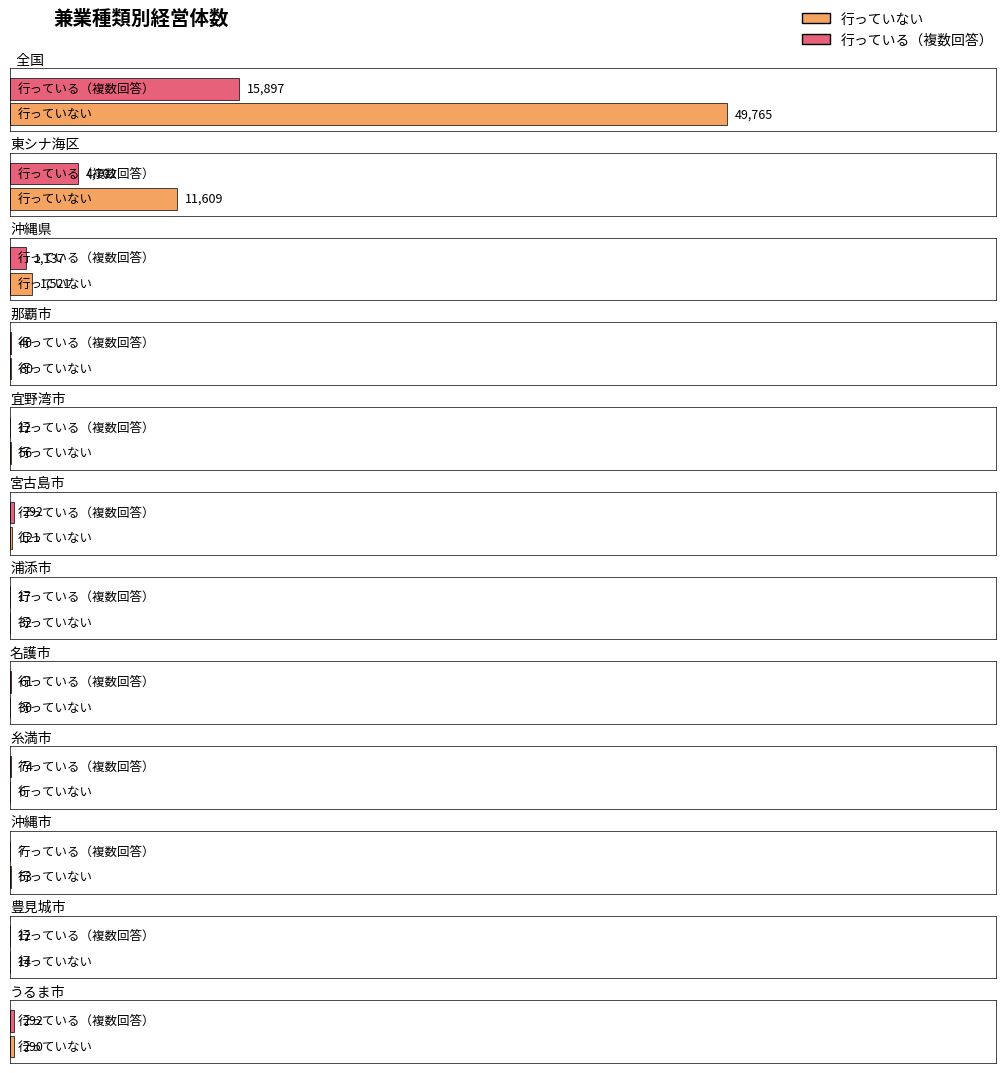

What is the label of the 8th bar from the right?

宜野湾市